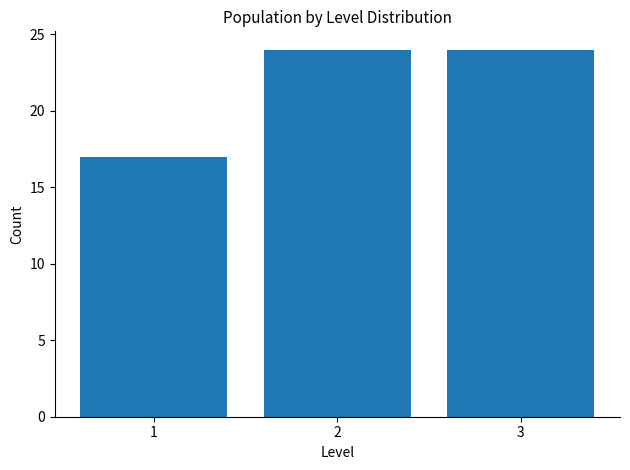

How tall is the bar that spans 2.5 to 3.5 on the x-axis? The values are not printed on the chart, so give them approximately, as read against the axis.

24